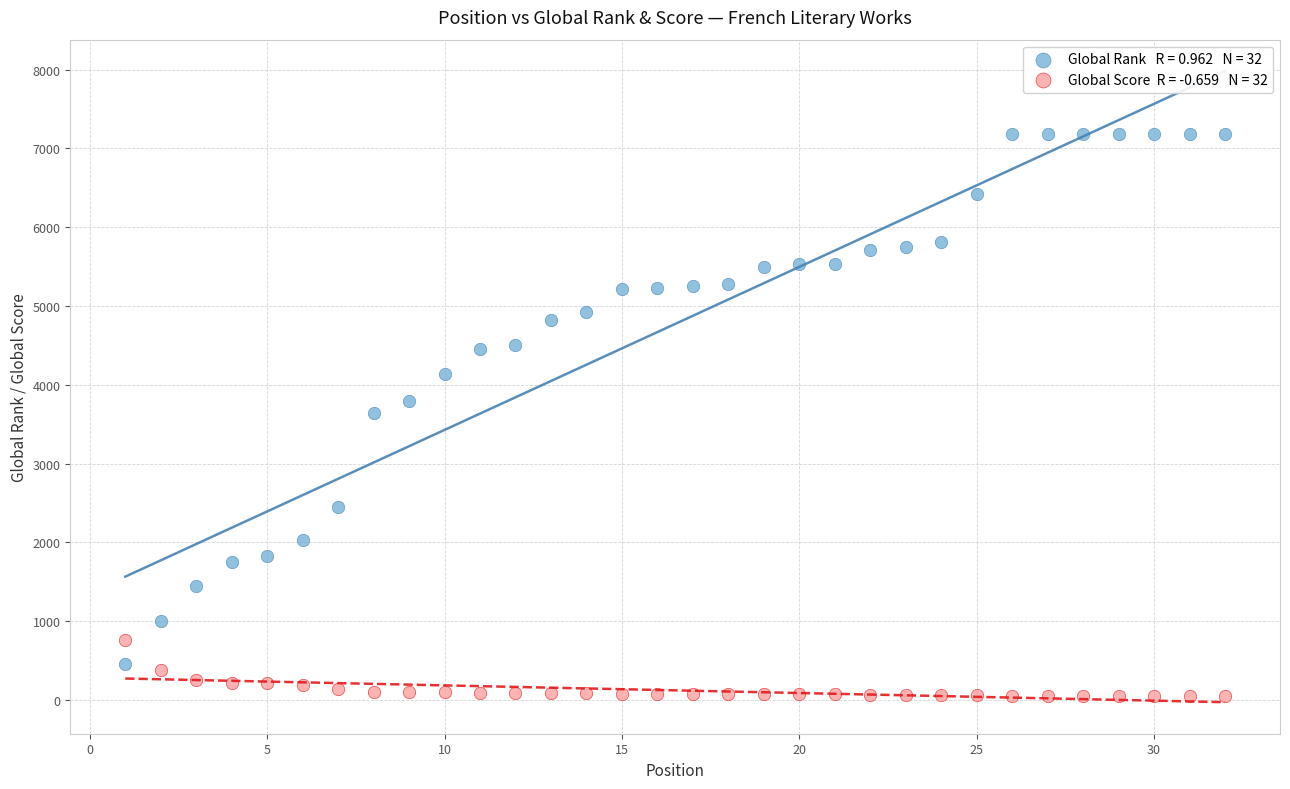

Across all data points, what is the range of X values (max minus min)?

31